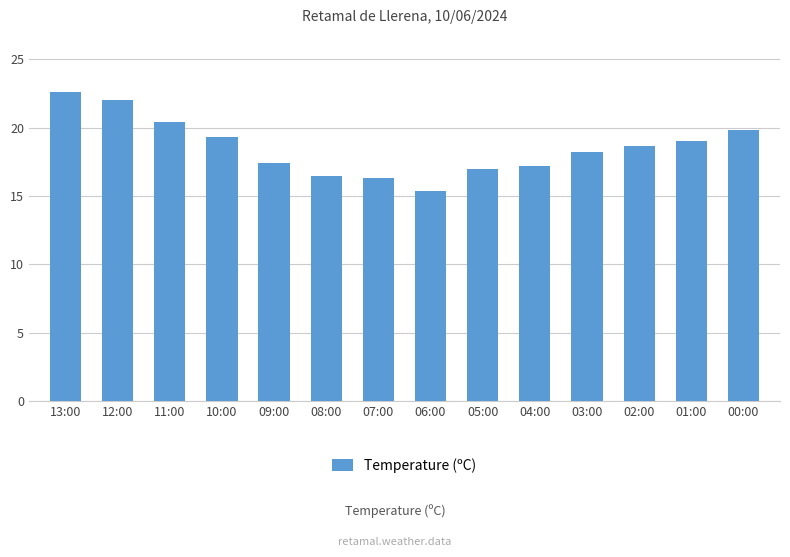

Are the bars horizontal?

No